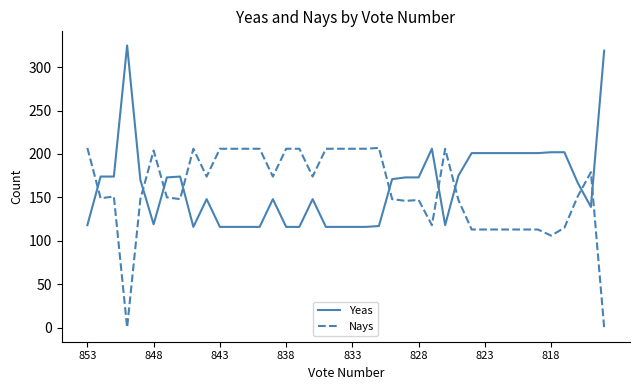

What is the sum of all Yeas values?

6515